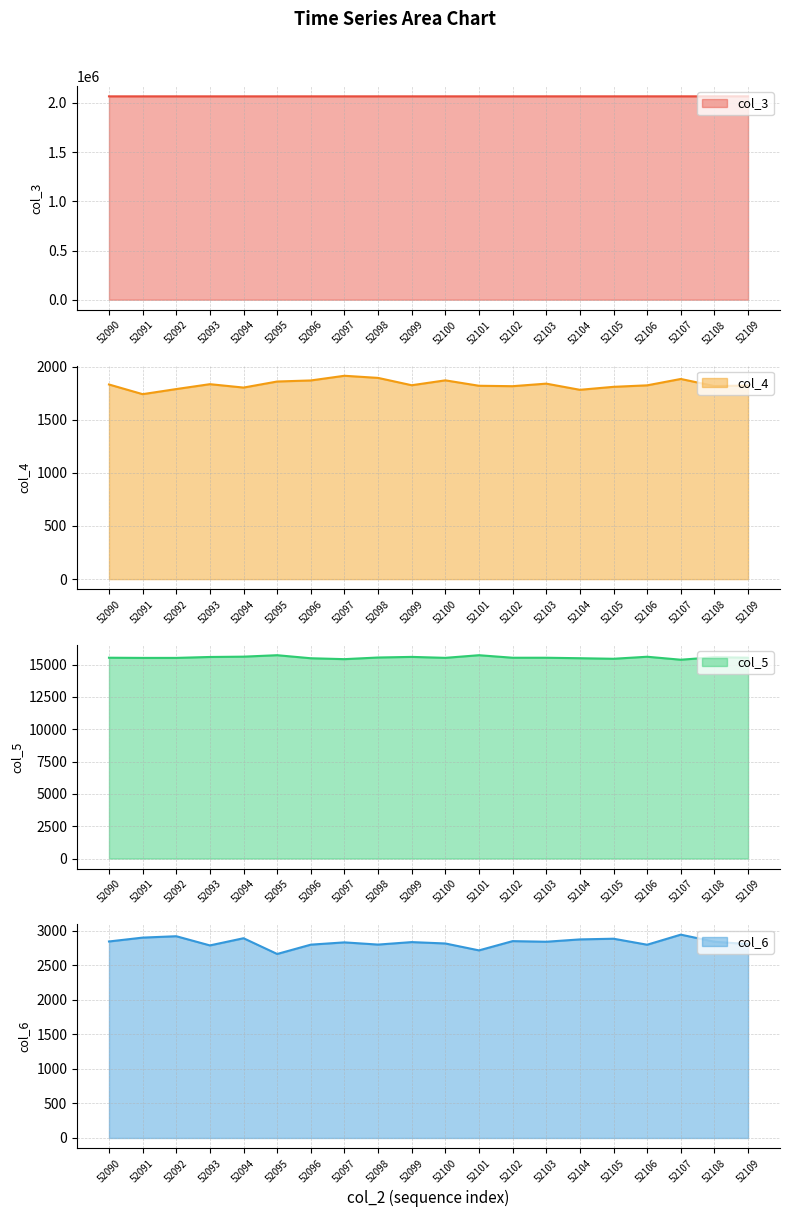

Does the chart have visible grid lines?

Yes